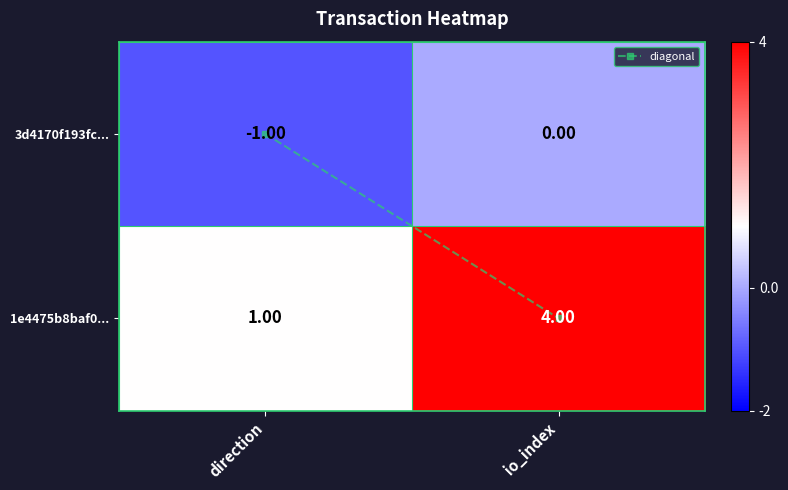

Which series changed the most between direction and io_index?

1e4475b8baf0...